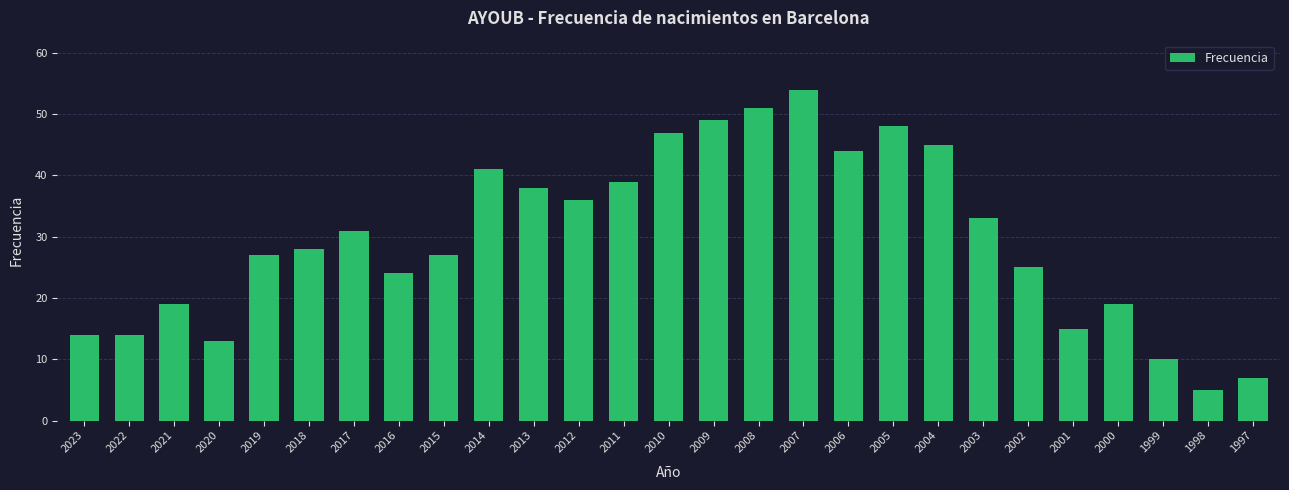

The value at 2014 is 60. True or false?

False